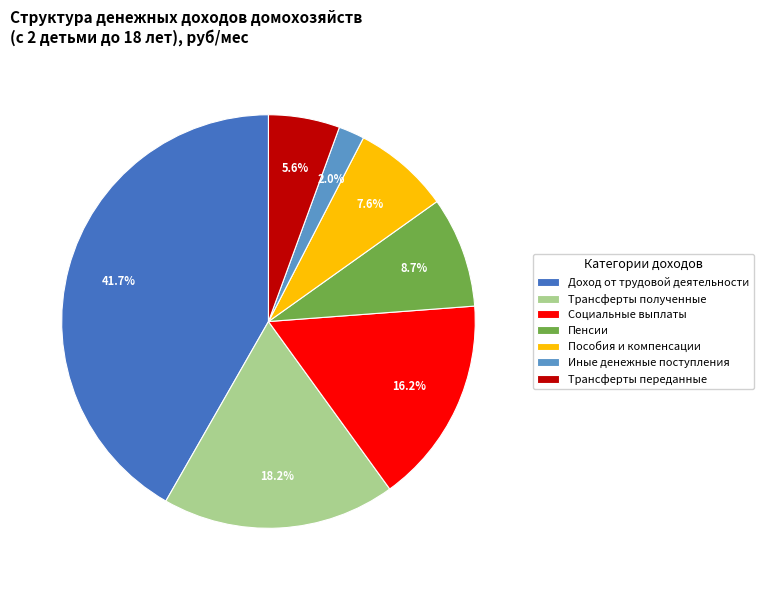

How much of the chart is everything except Трансферты полученные?

81.8%